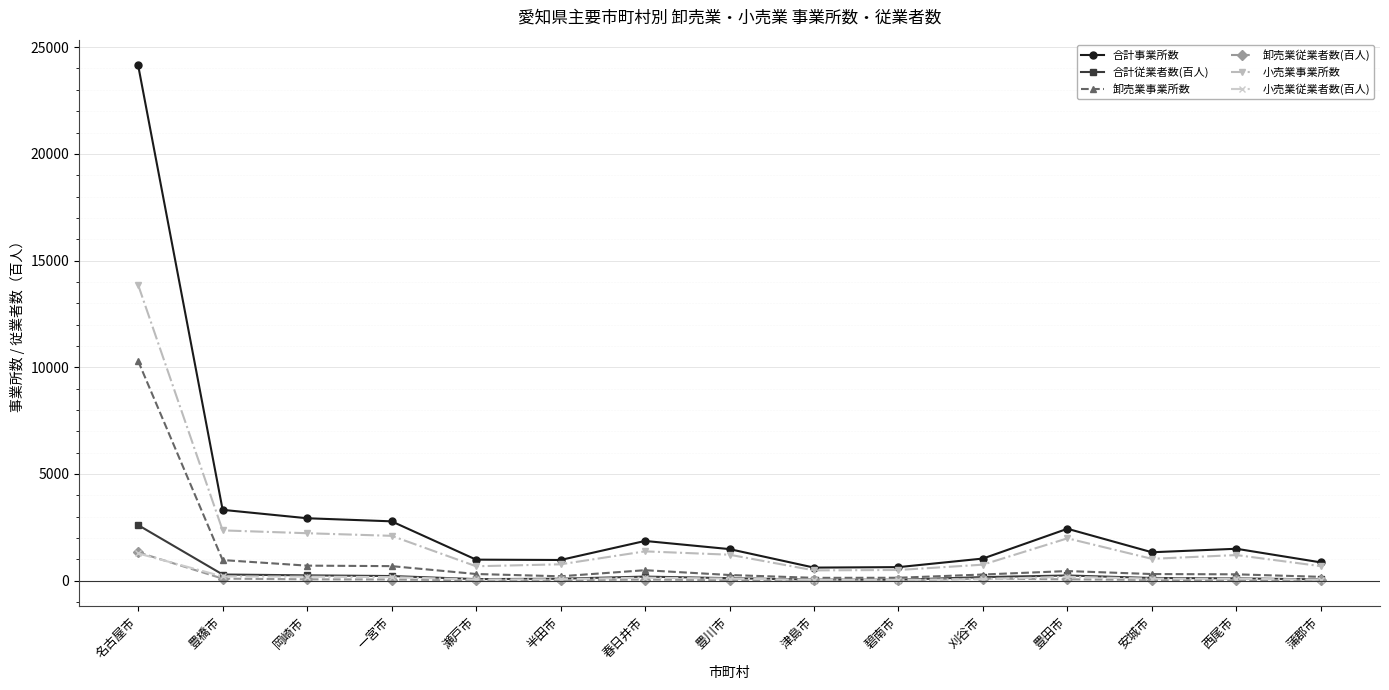

Which series has the widest spread of values?

合計事業所数